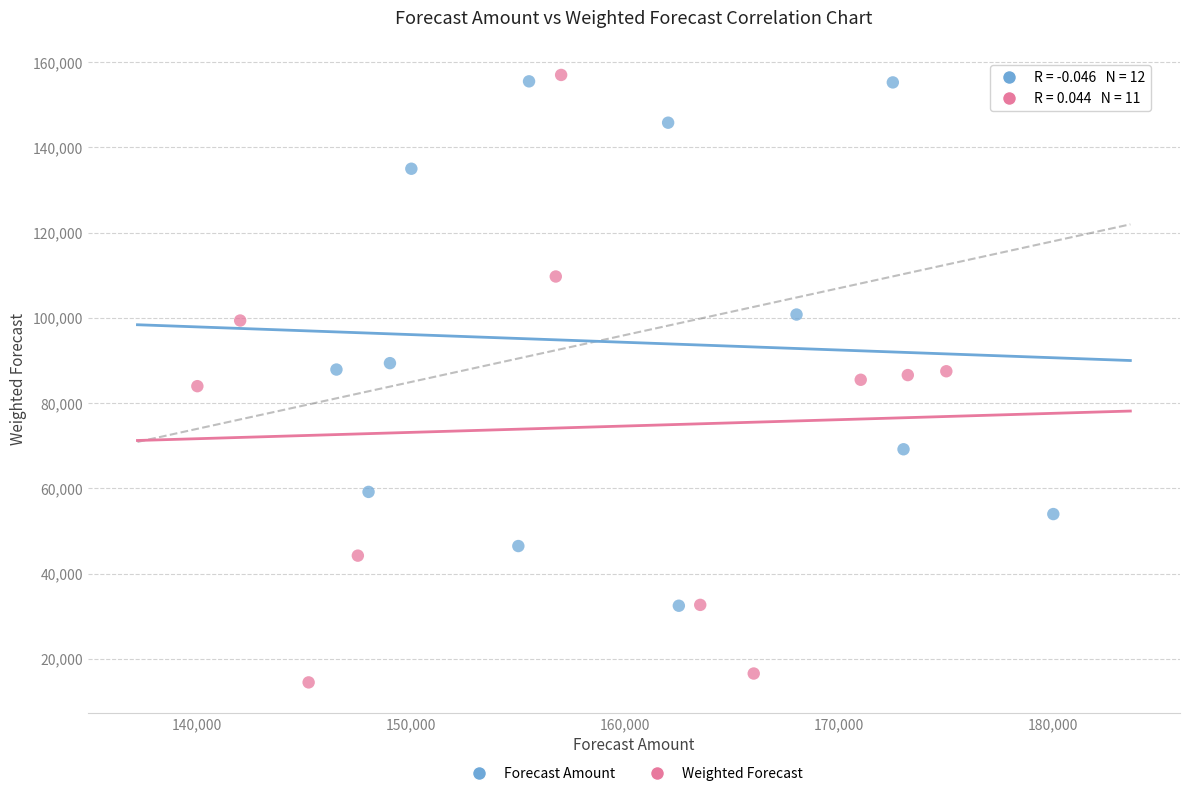

Which series contains the highest Y value?

Weighted Forecast